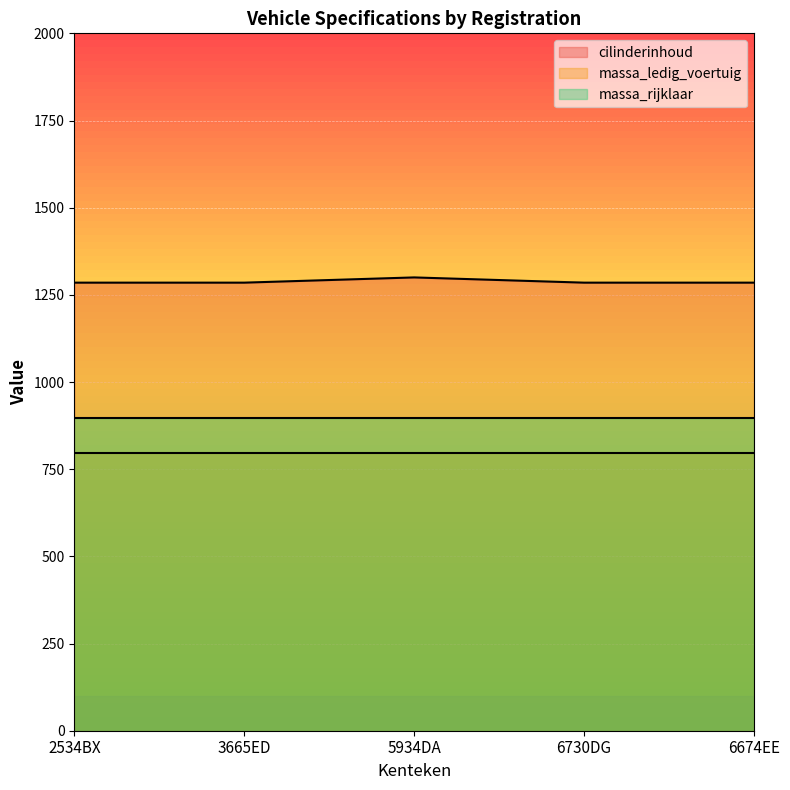

Reading left to right, extract all data points from this chart.

cilinderinhoud: 1285	1285	1300	1285	1285
massa_ledig_voertuig: 796	796	796	796	796
massa_rijklaar: 896	896	896	896	896